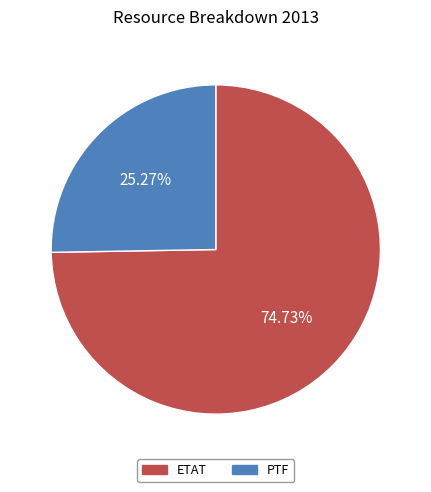

To the nearest percent, what portion does PTF represent?

25%